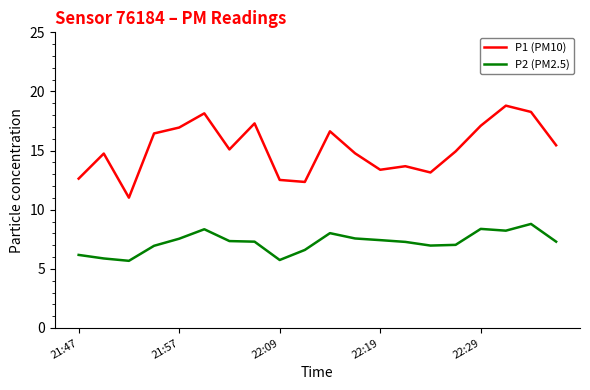

What is the maximum value for P2 (PM2.5)?

8.8